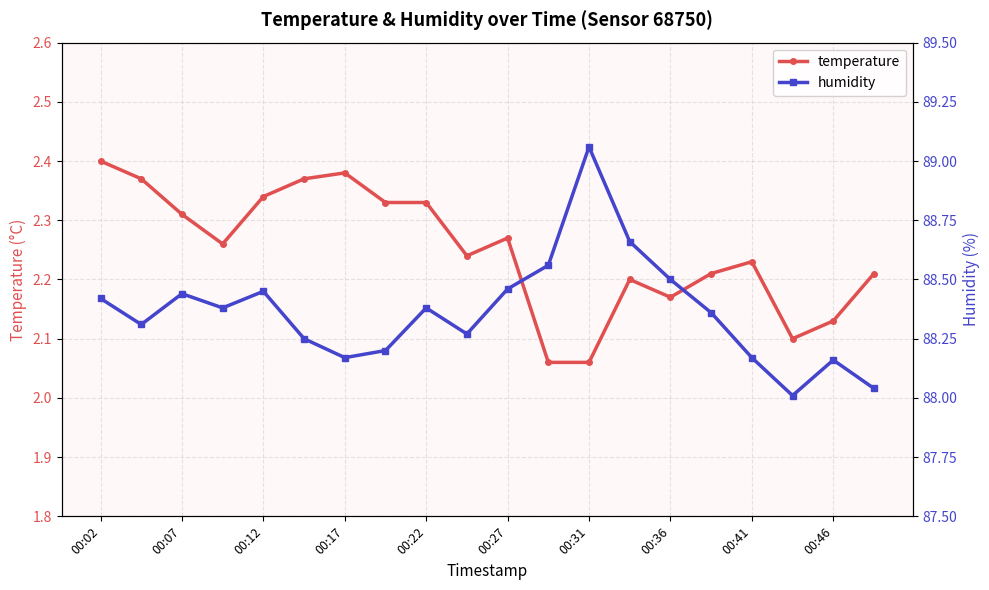

What is the average value of the temperature series?

2.2